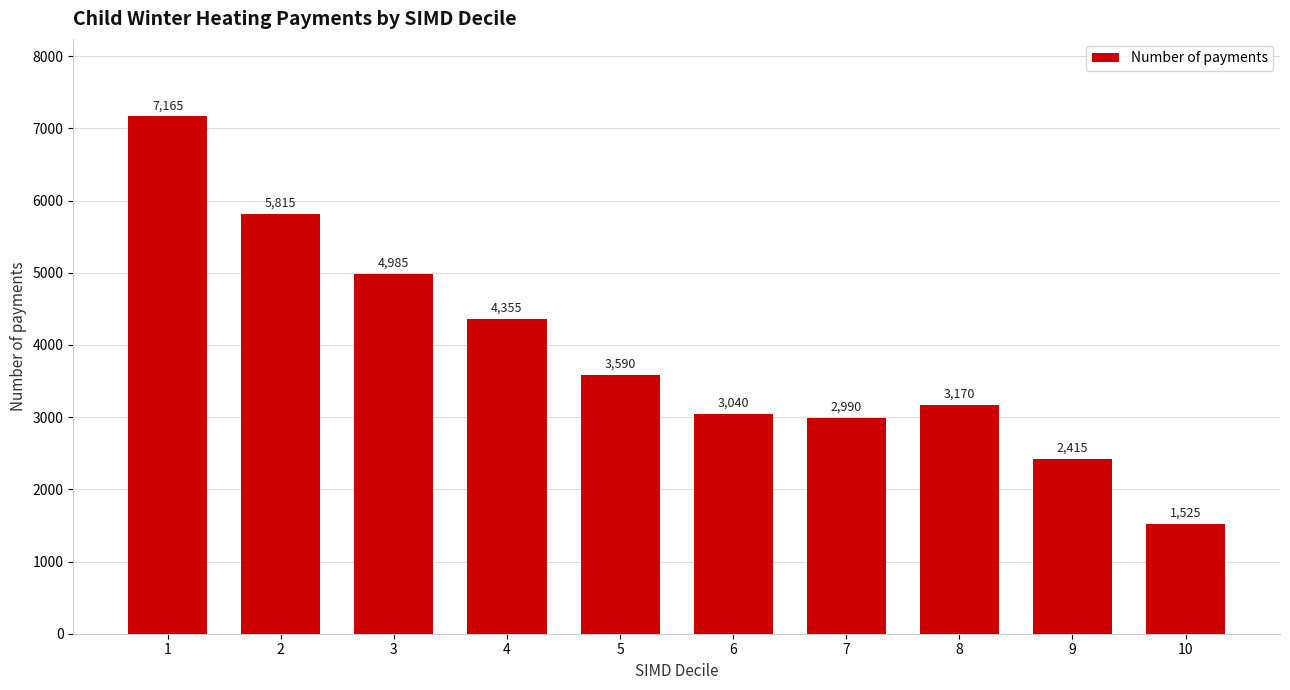

How many values are below 3590?

5